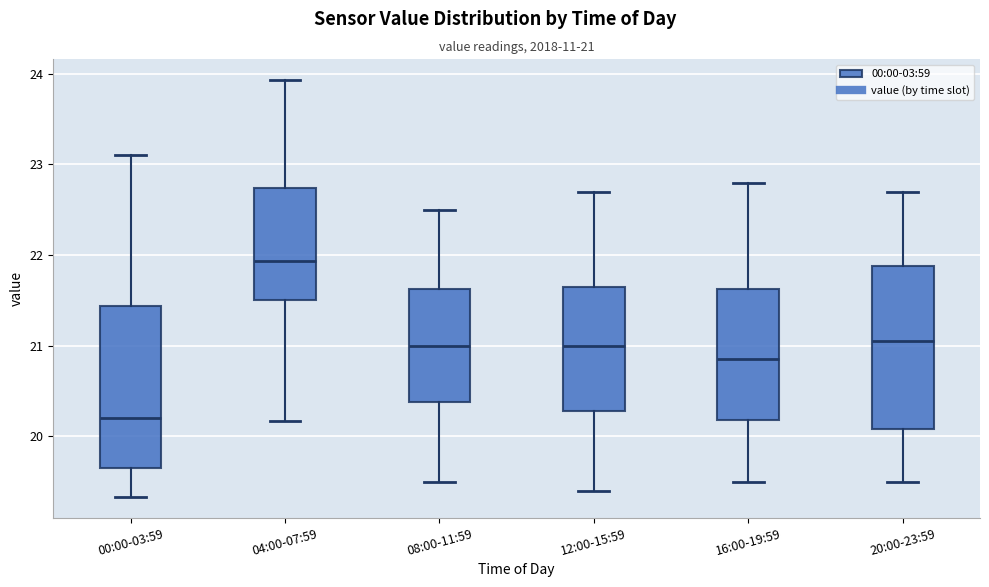

Which box has the lowest median line?

00:00-03:59